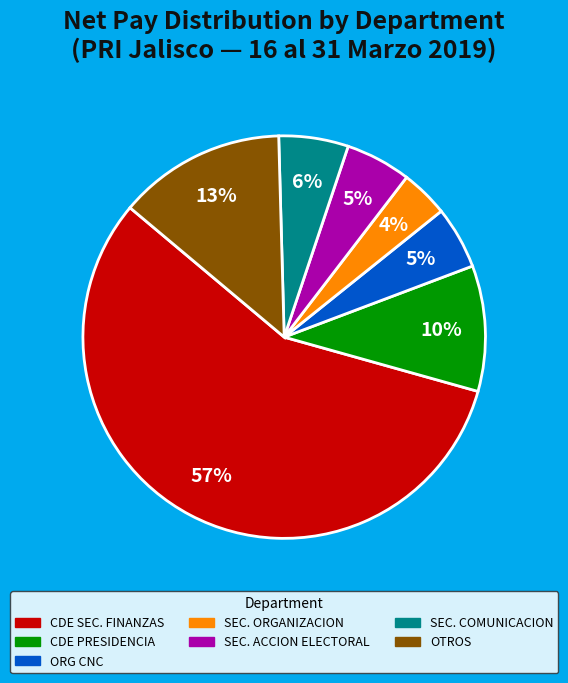

Is there a majority slice in this chart?

Yes